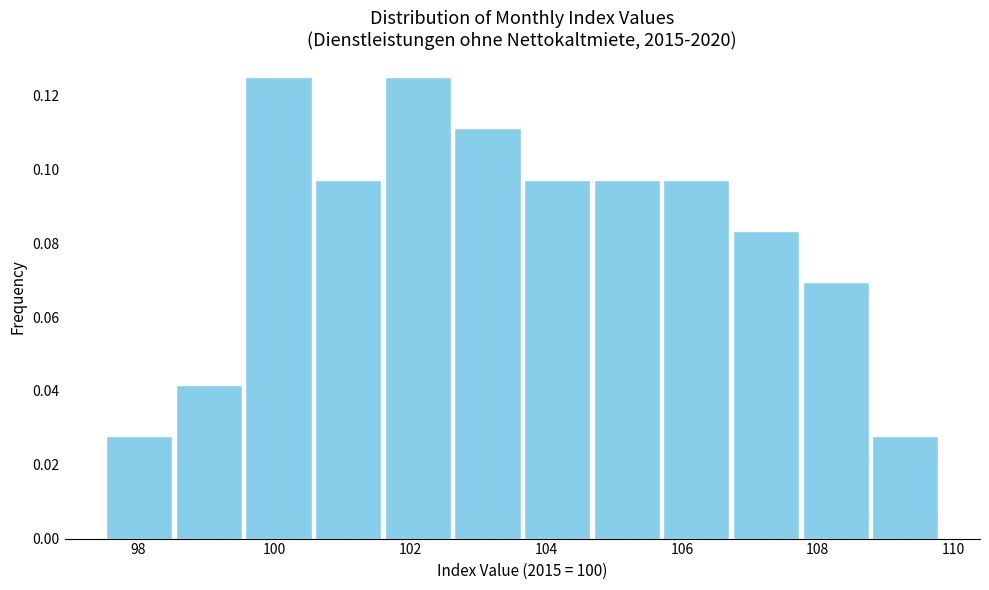

Reading left to right, transcribe this chart: for each bar, give the range it covers on the x-axis and its height. Neither the bar edges nor the heights are printed on the chart, so give them approximately, as read against the axes.

97.6 to 98.6: 0.028
98.6 to 99.6: 0.042
99.6 to 100.6: 0.126
100.6 to 101.6: 0.098
101.6 to 102.6: 0.126
102.6 to 103.6: 0.112
103.6 to 104.6: 0.098
104.6 to 105.8: 0.098
105.8 to 106.8: 0.098
106.8 to 107.8: 0.084
107.8 to 108.8: 0.070
108.8 to 109.8: 0.028